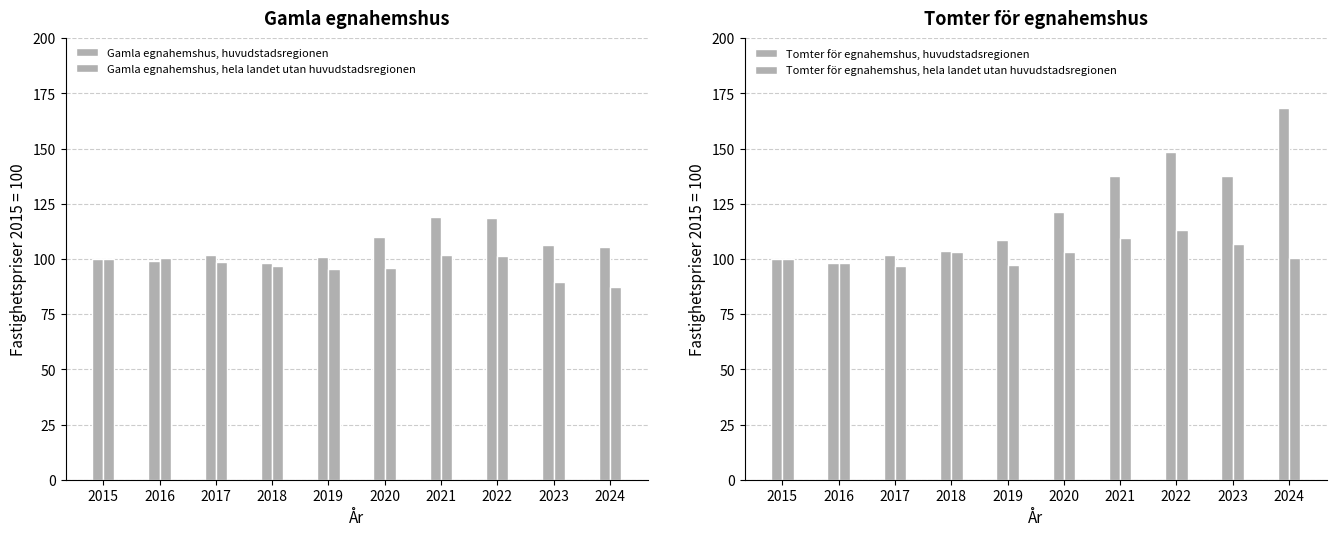

What is the sum of the Tomter för egnahemshus, huvudstadsregionen values at 2017 and 2016?

200.1